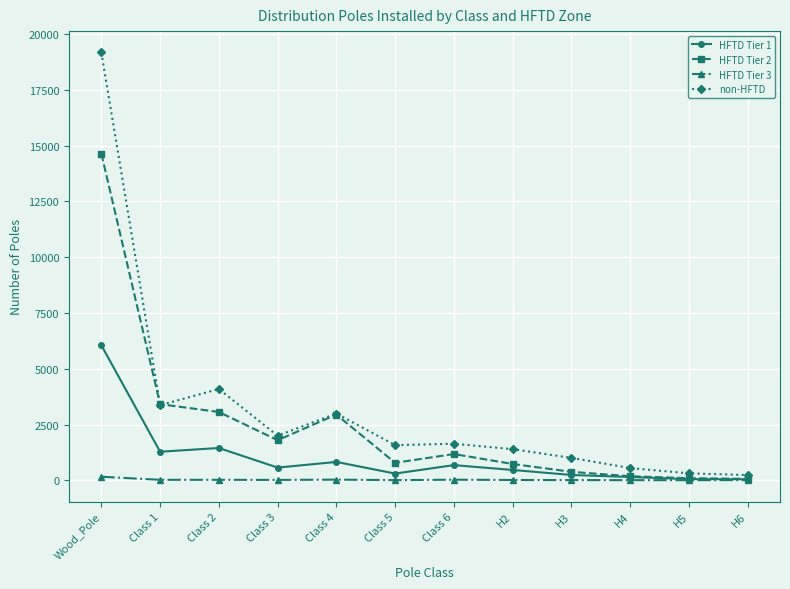

What is the smallest value displayed?

4